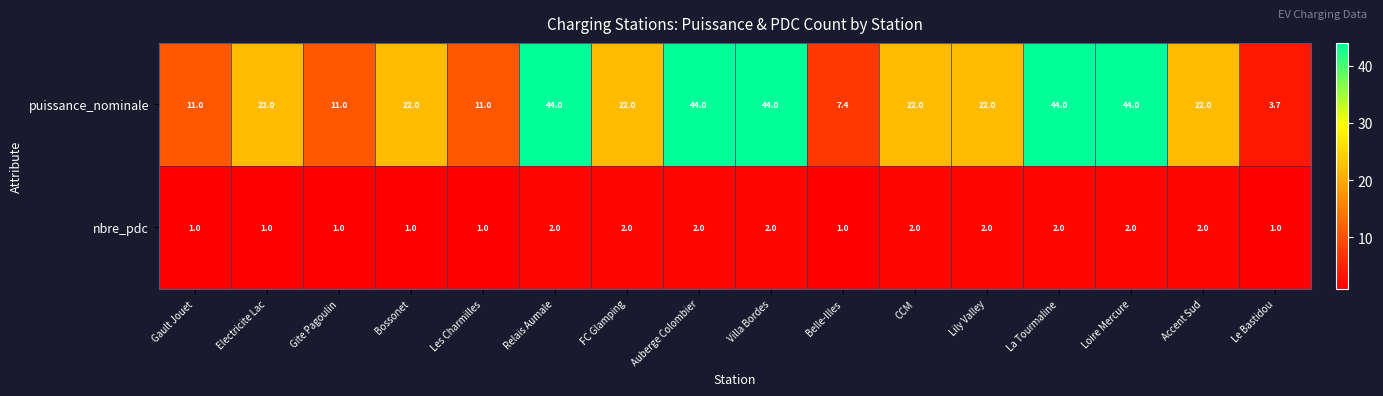

The puissance_nominale series shows 44.0 at Relais Aumale. True or false?

True